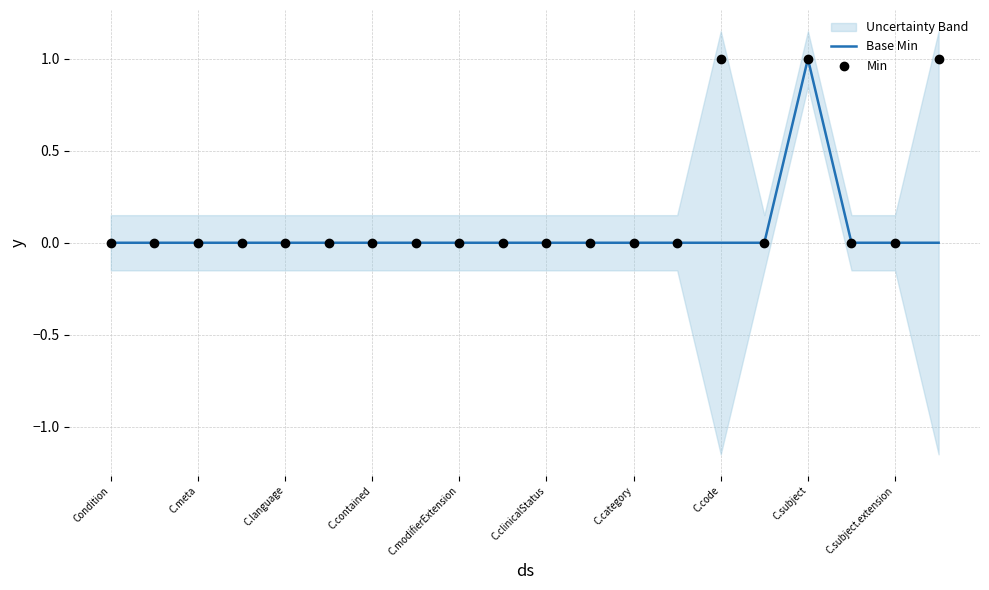

At how many categories does at least one series exceed 0?

3